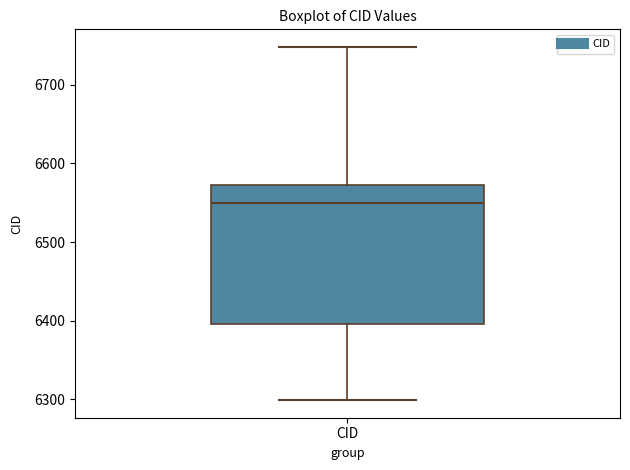

Where does the upper whisker of the box for CID end on the y-axis? The values are not printed on the chart, so give them approximately, as read against the axis.

6750